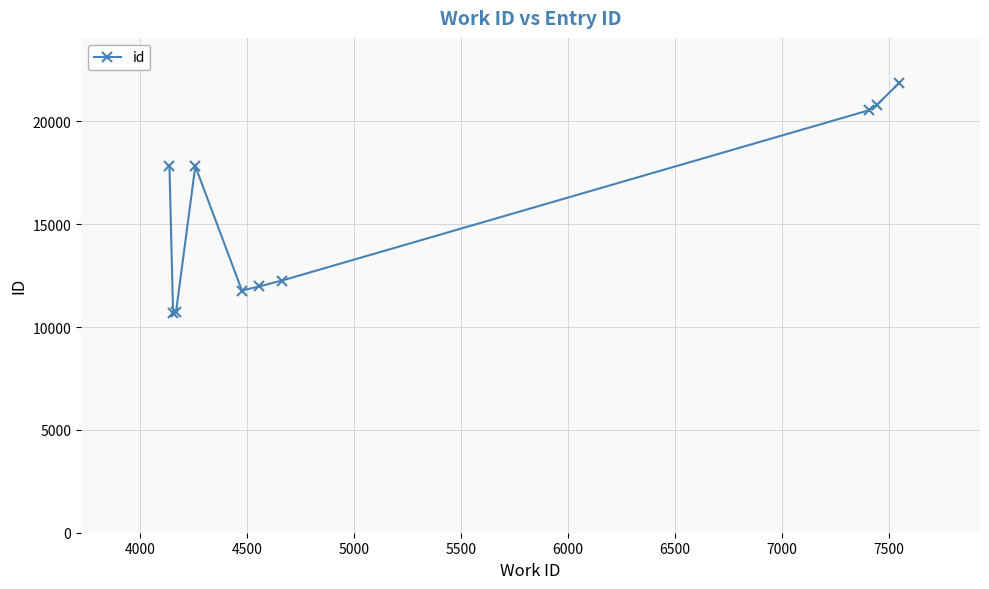

What is the value of the 8th point from the left?

20543